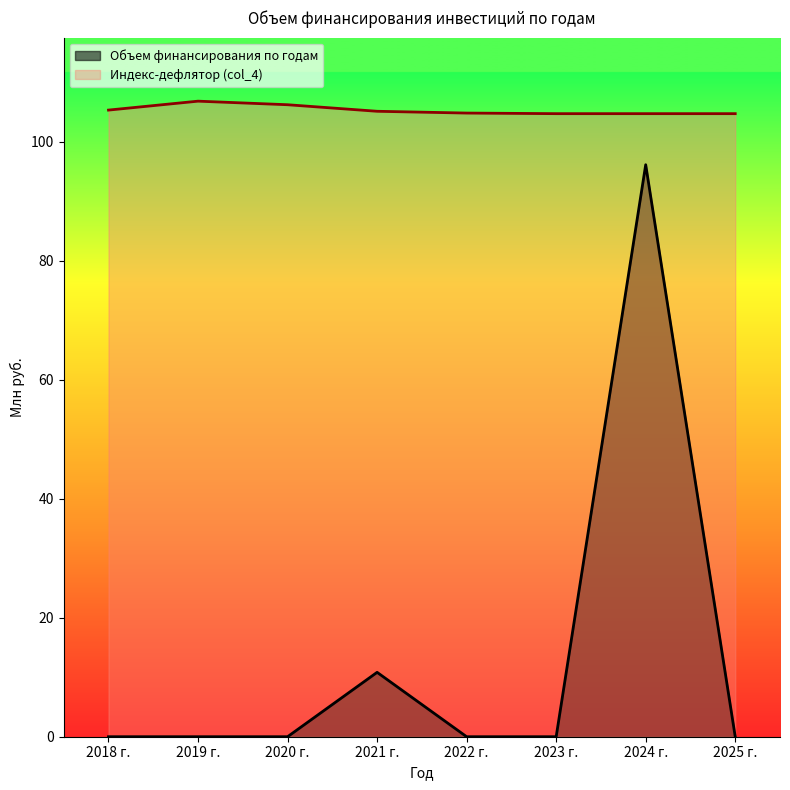

What is the change in value from 2019 г. to 2021 г.?

+10.8